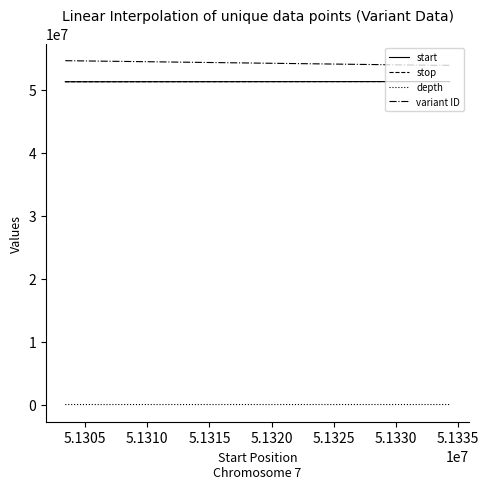

Which series has the largest total across all categories?

variant ID